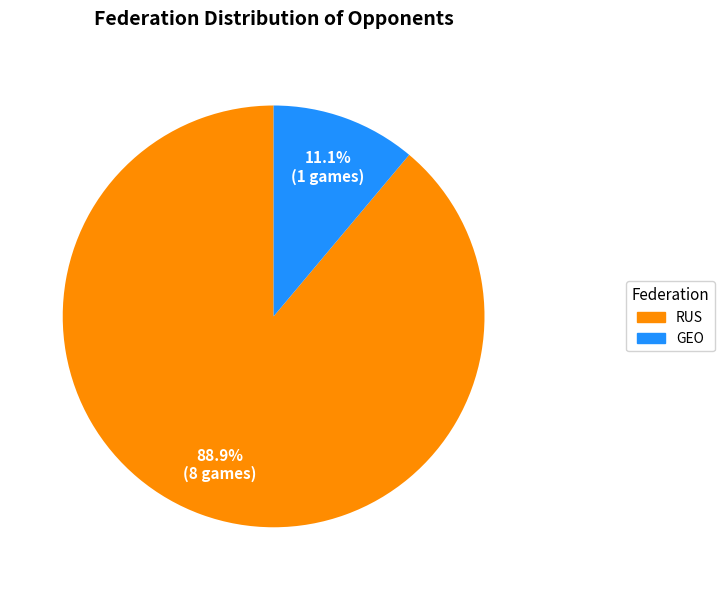

What is the majority slice?

RUS